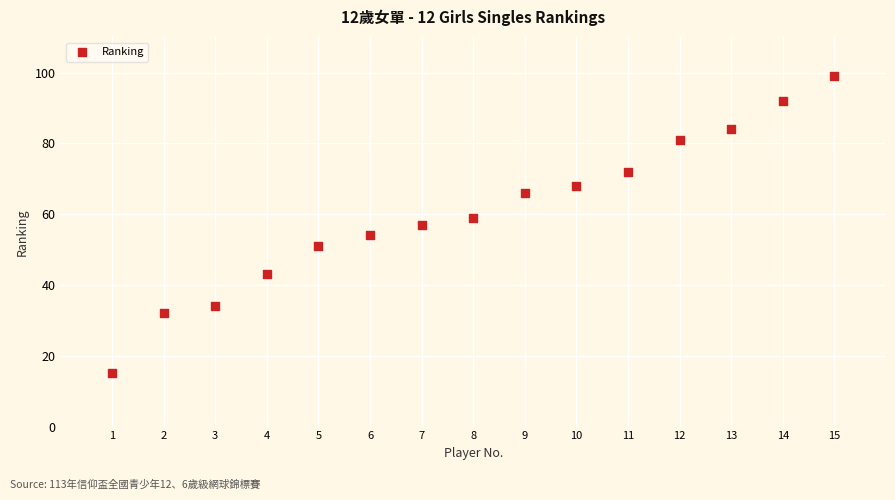

What is the range of X values (max minus min)?

14